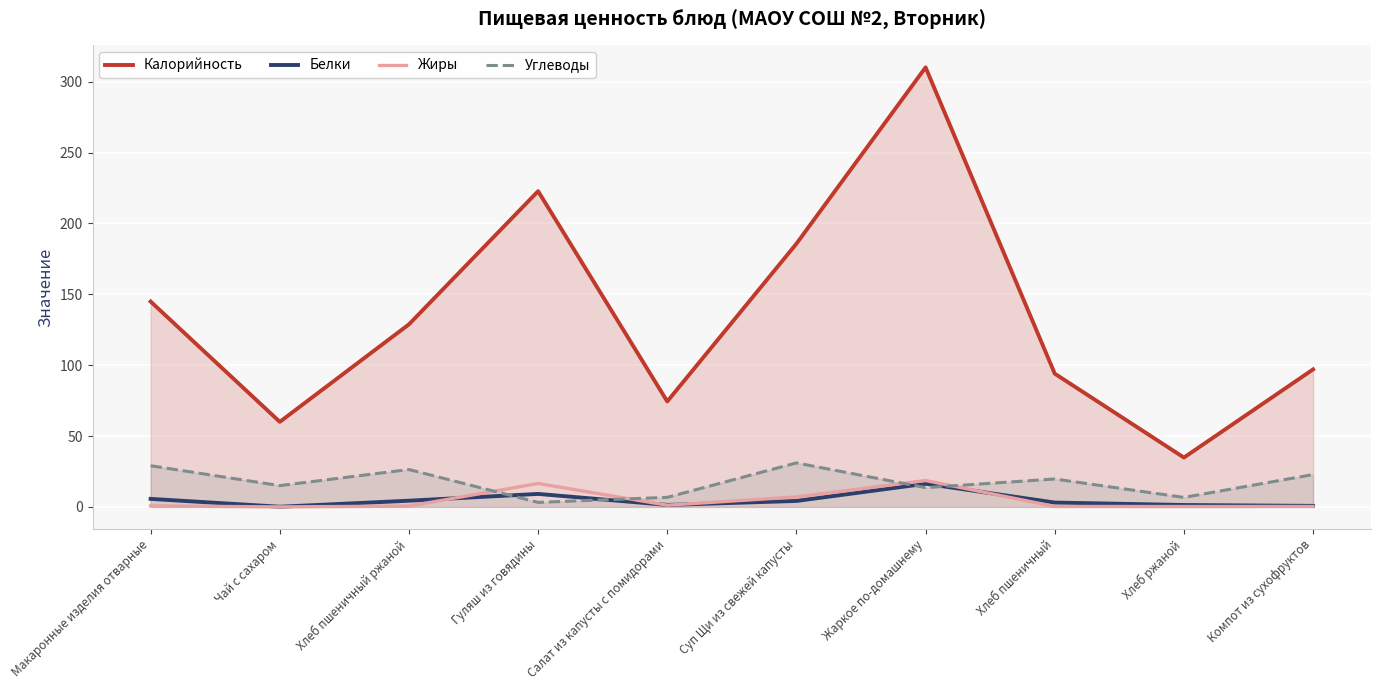

Read the Белки value at Макаронные изделия отварные.

5.7